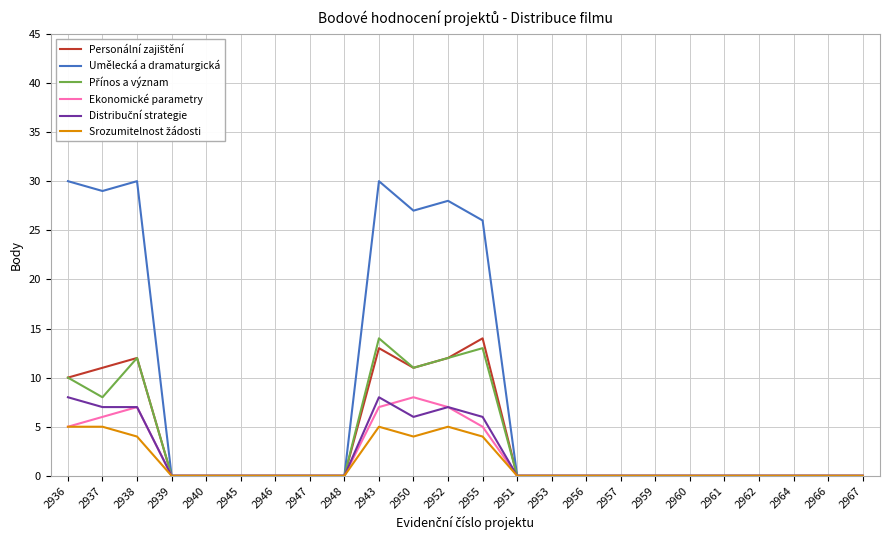

What position from the right is 2948?

16